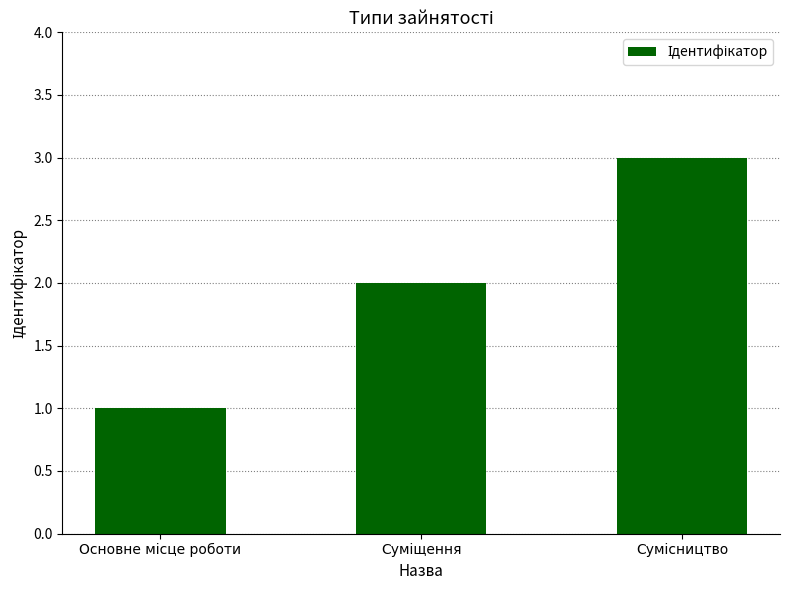

What is the difference between the maximum and minimum values?

2